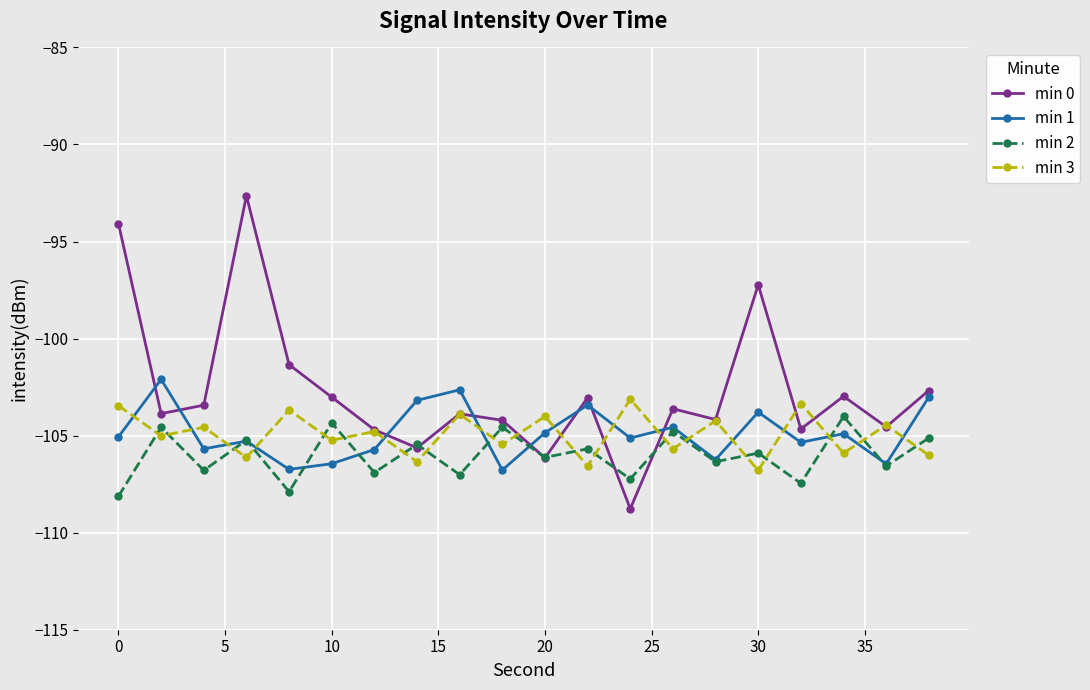

Which series has the largest total across all categories?

min 0